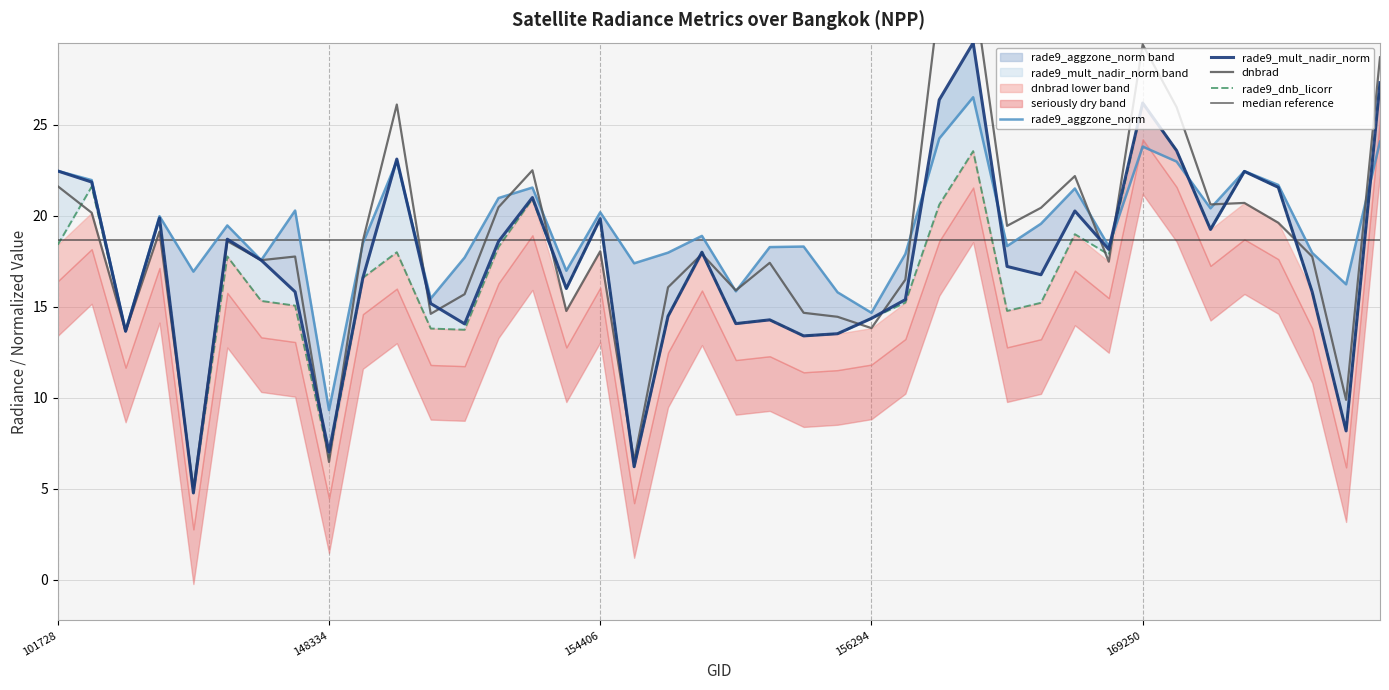

What is the minimum value shown in the chart?

4.8